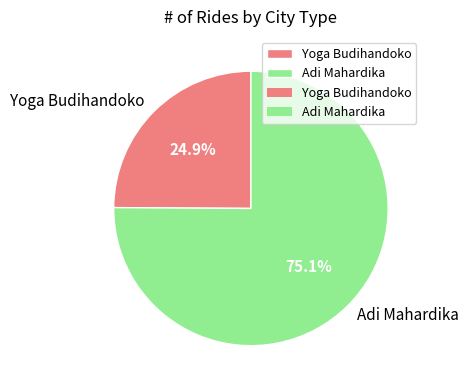

Combined, what portion of the pie is Yoga Budihandoko and Adi Mahardika?

100.0%